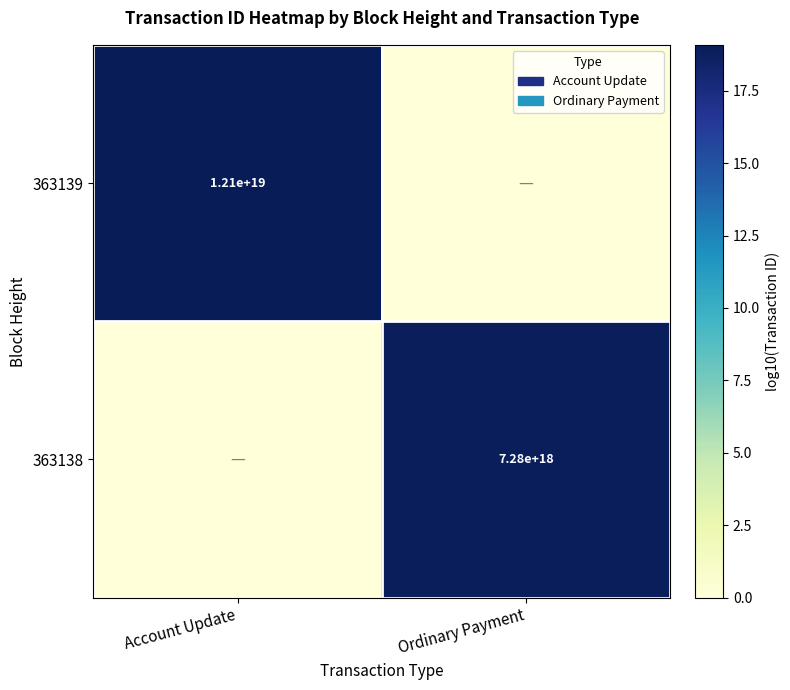

Is the value of 363138 at Ordinary Payment greater than the value of 363139 at Account Update?

No